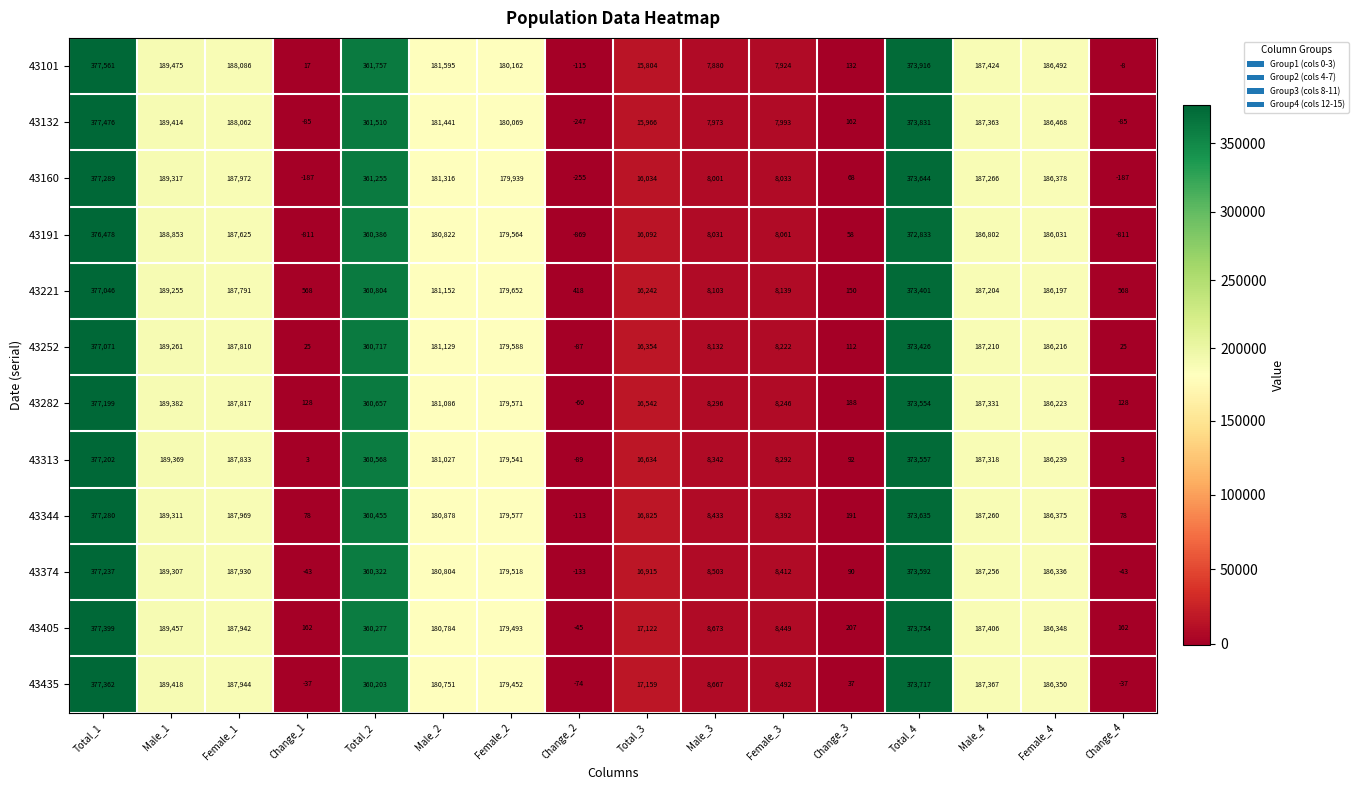

Is it true that 43191 equals 186031 at Female_4?

True